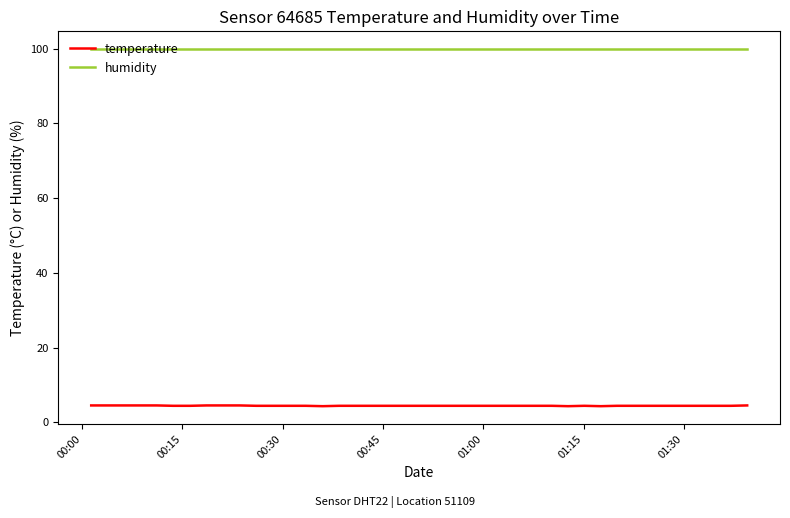

Which series has the largest range (max minus min)?

temperature